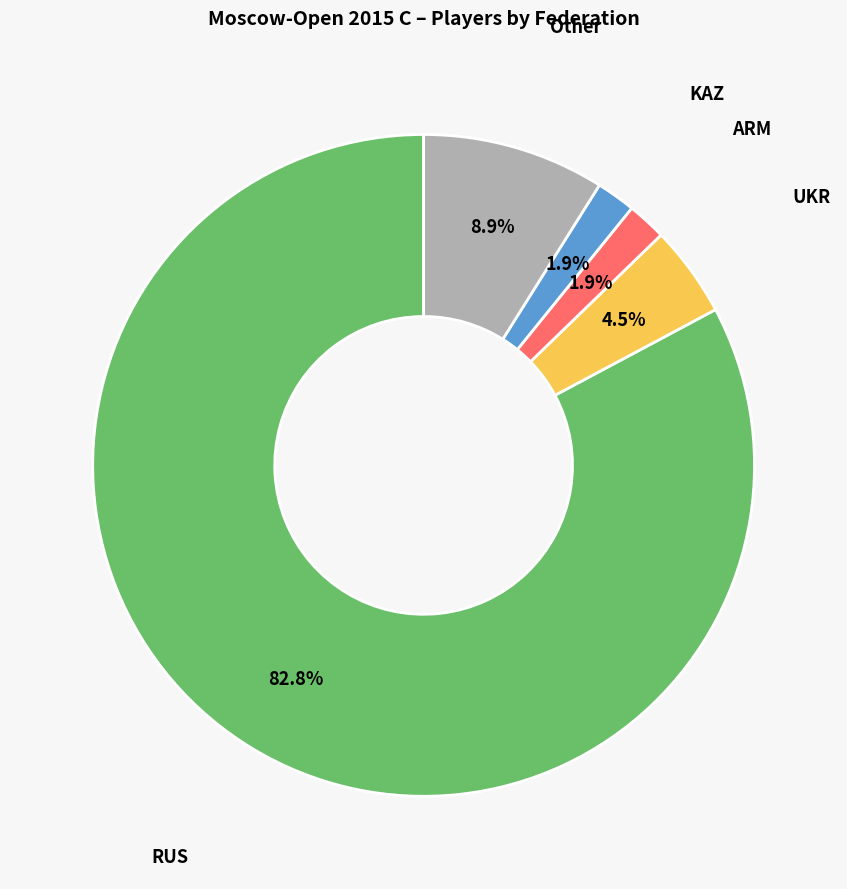

Is there any slice that represents more than half of the pie?

Yes